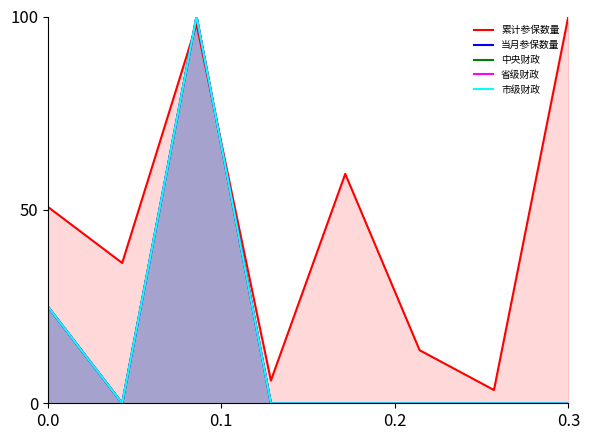

What is the difference between the maximum and minimum values in the 当月参保数量 series?

100.0